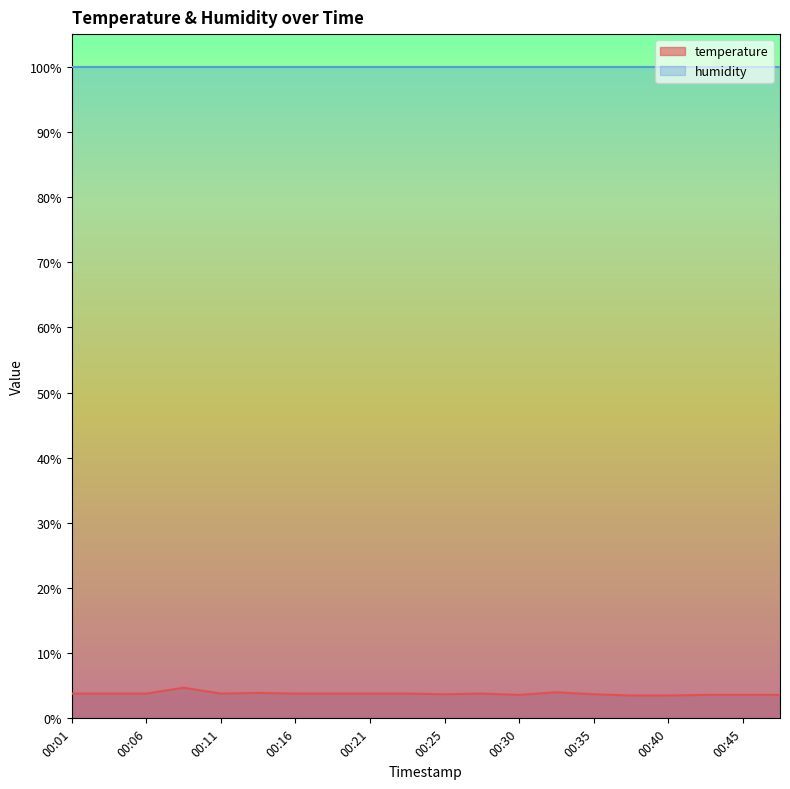

What is the value of the 19th point from the left?

3.6